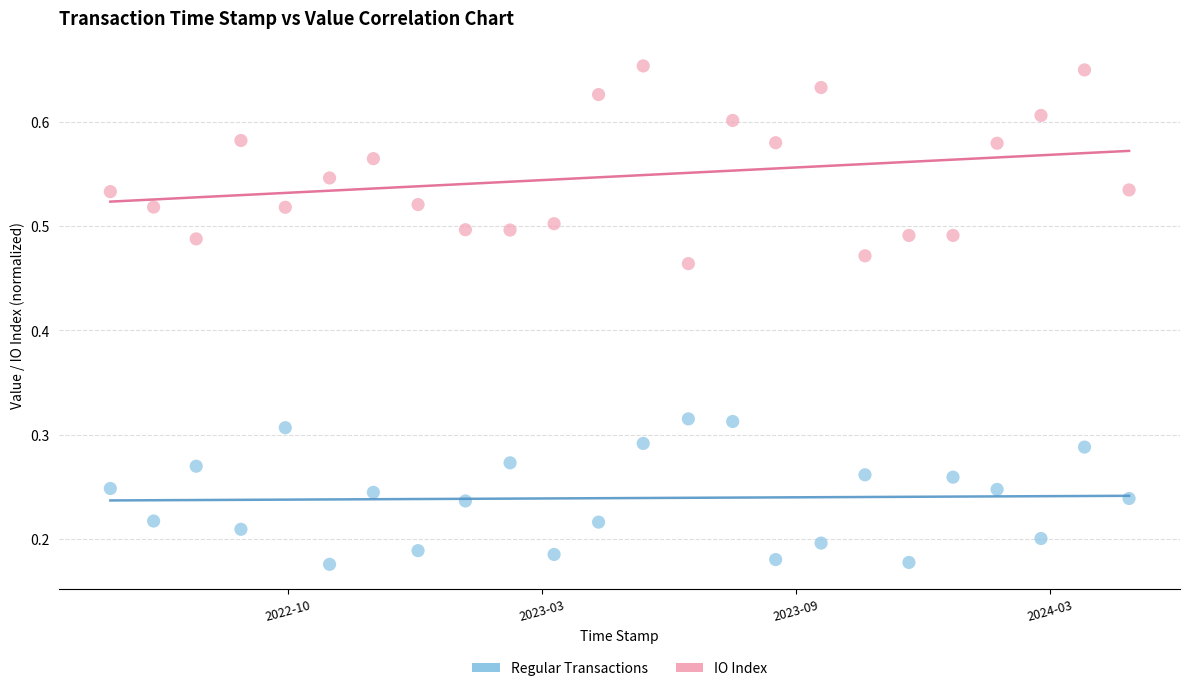

Across all data points, what is the range of X values (max minus min)?

60191495.0